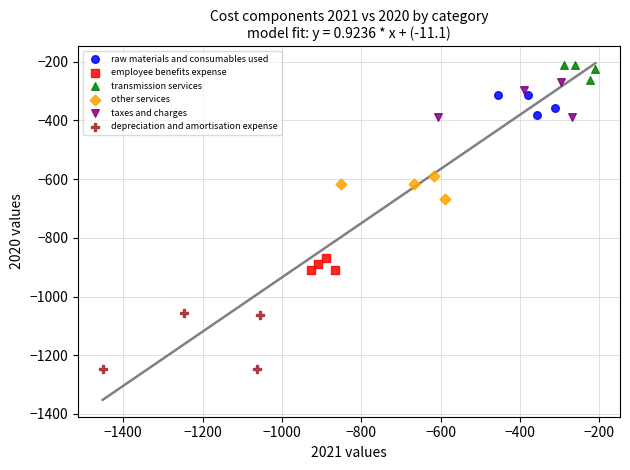

Which series contains the lowest Y value?

depreciation and amortisation expense